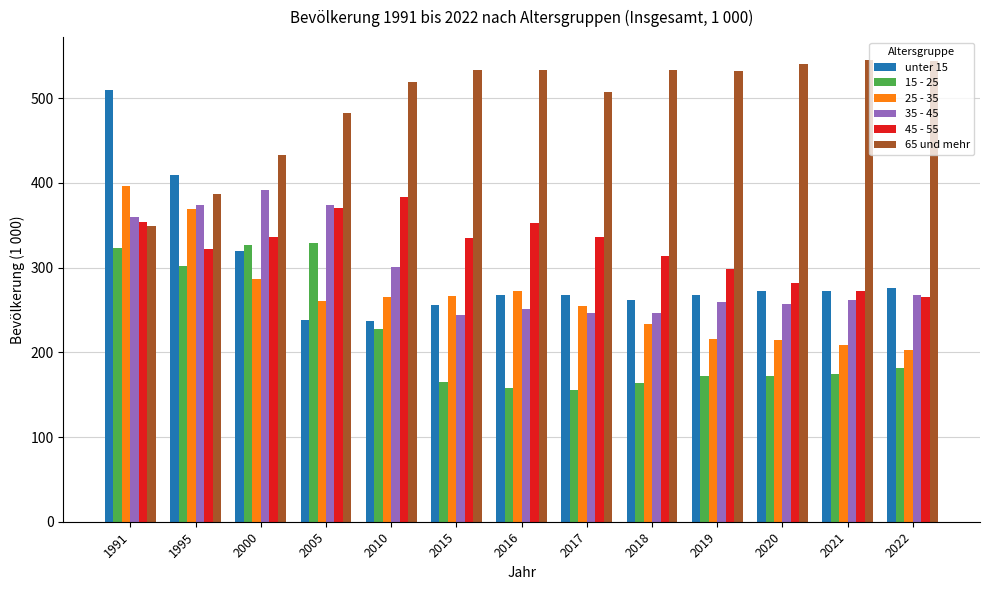

Which series changed the most between 2000 and 2017?

15 - 25